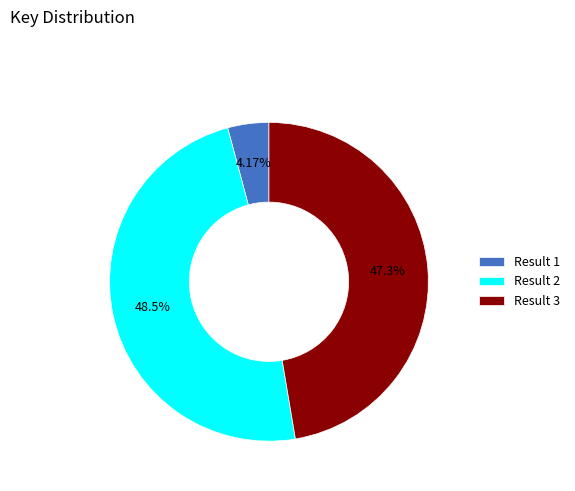

Between Result 2 and Result 3, which is larger?

Result 2